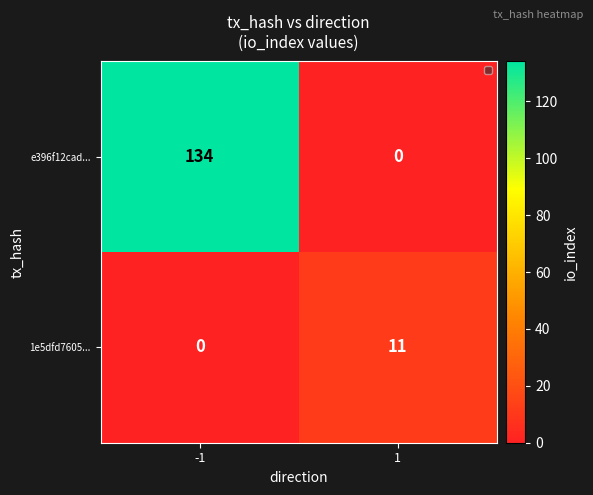

What is the average value of the e396f12cad... series?

67